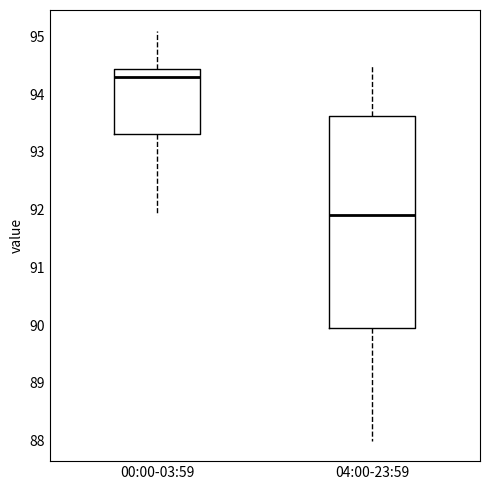

Which box's median line is the lowest?

04:00-23:59